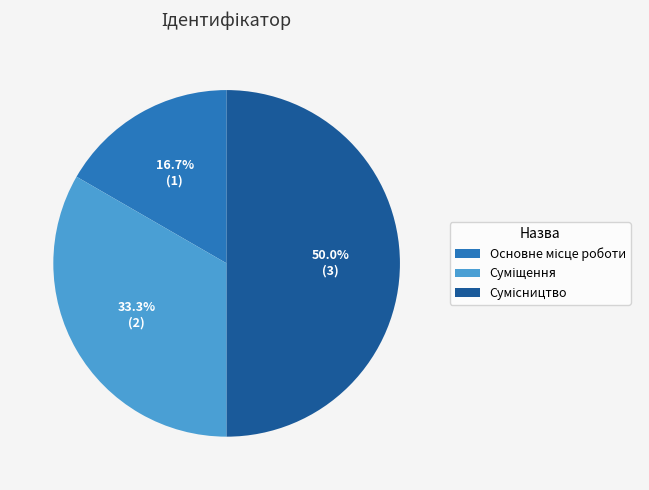

Is there a majority slice in this chart?

No